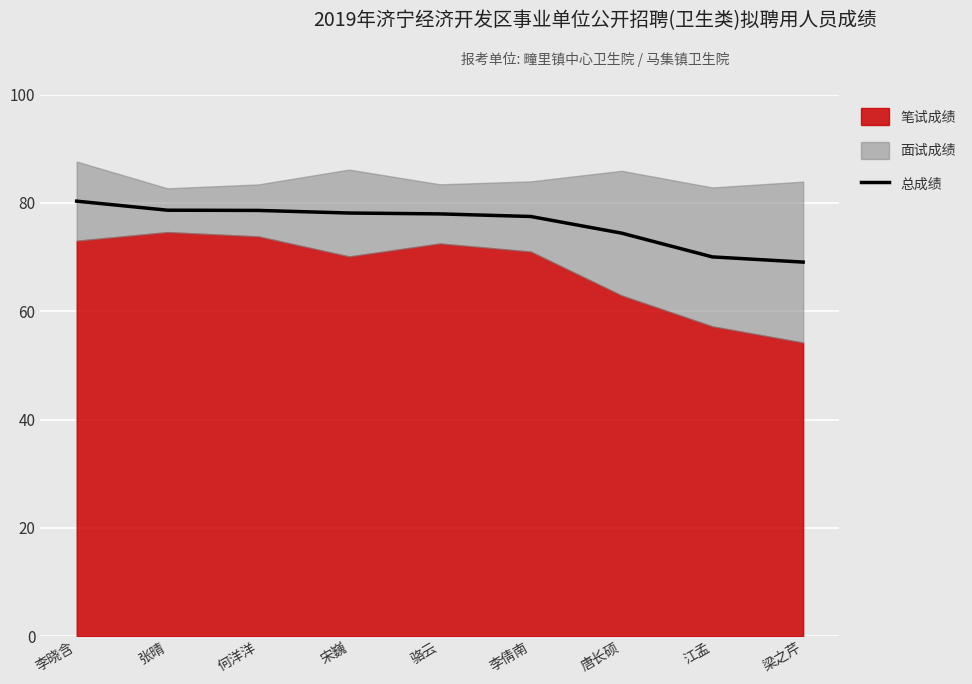

What is the difference between the second highest and second lowest values?

8.6